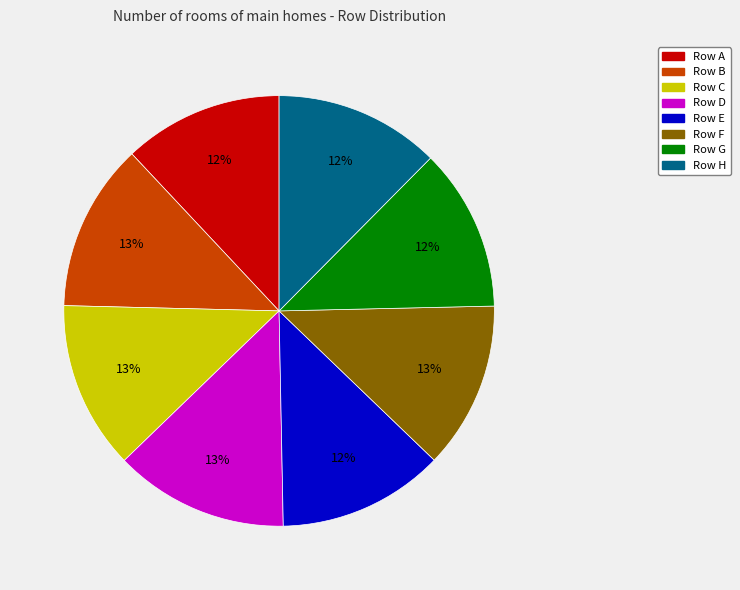

Does any single category account for the majority?

No